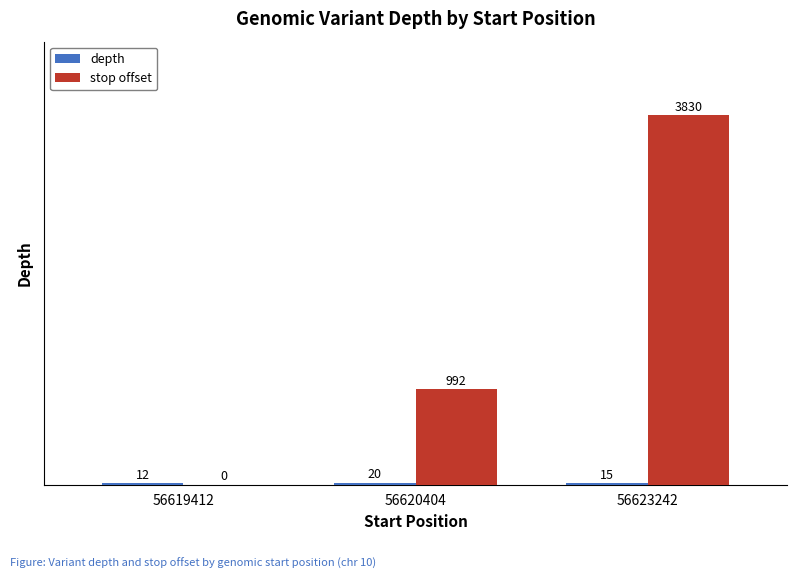

Between 56620404 and 56623242, which series saw the biggest shift?

stop offset